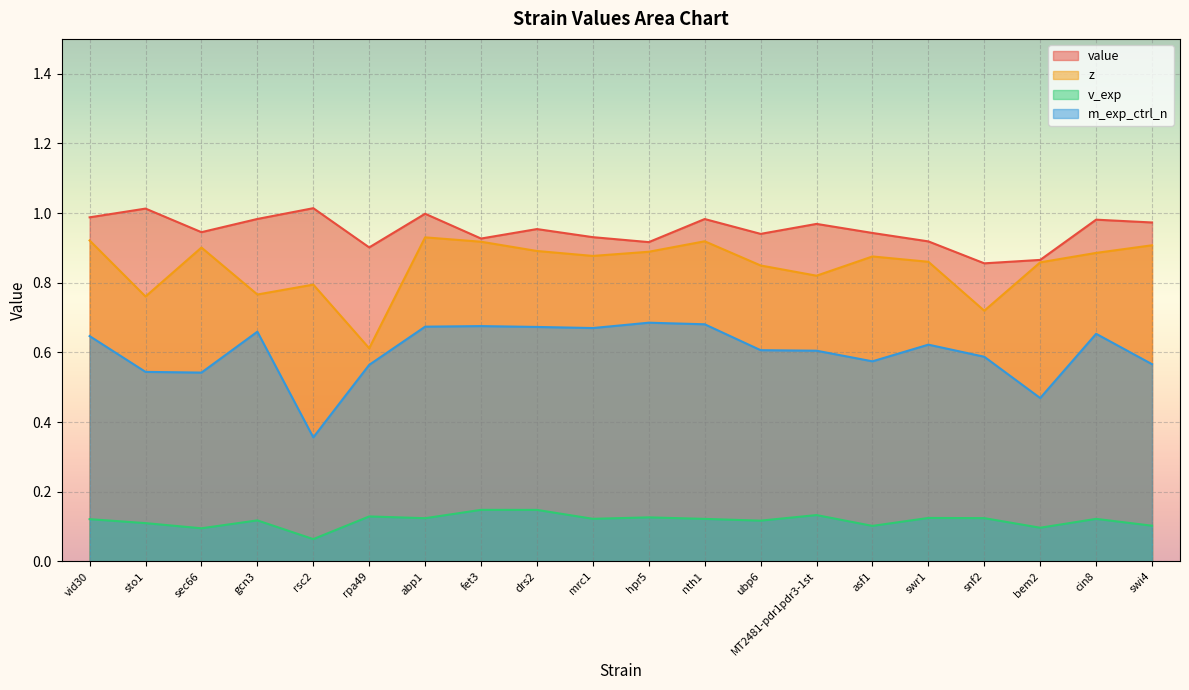

What is the value of the v_exp point at the 13th from the left?

0.1